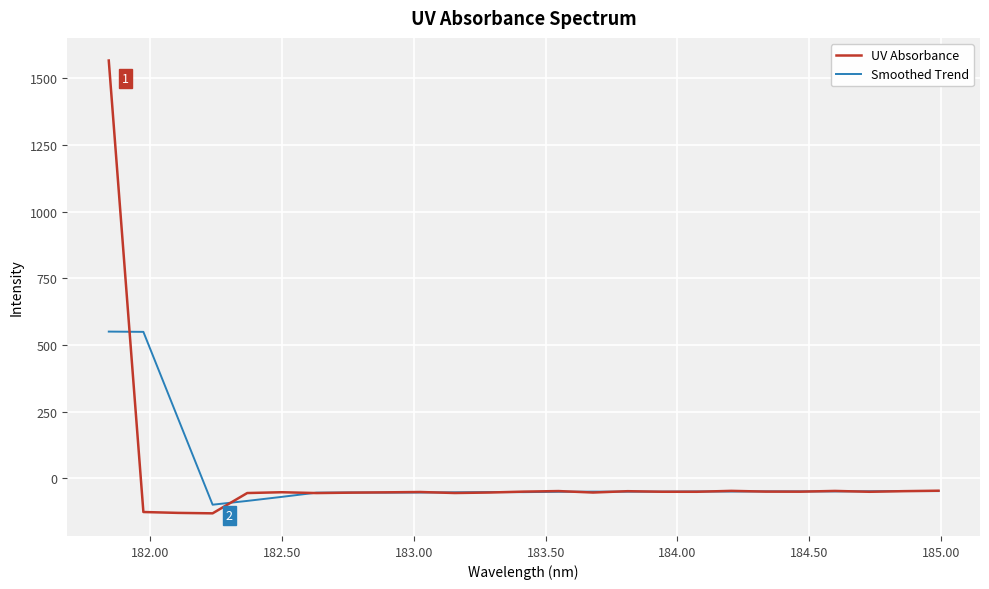

Which series has the largest range (max minus min)?

UV Absorbance